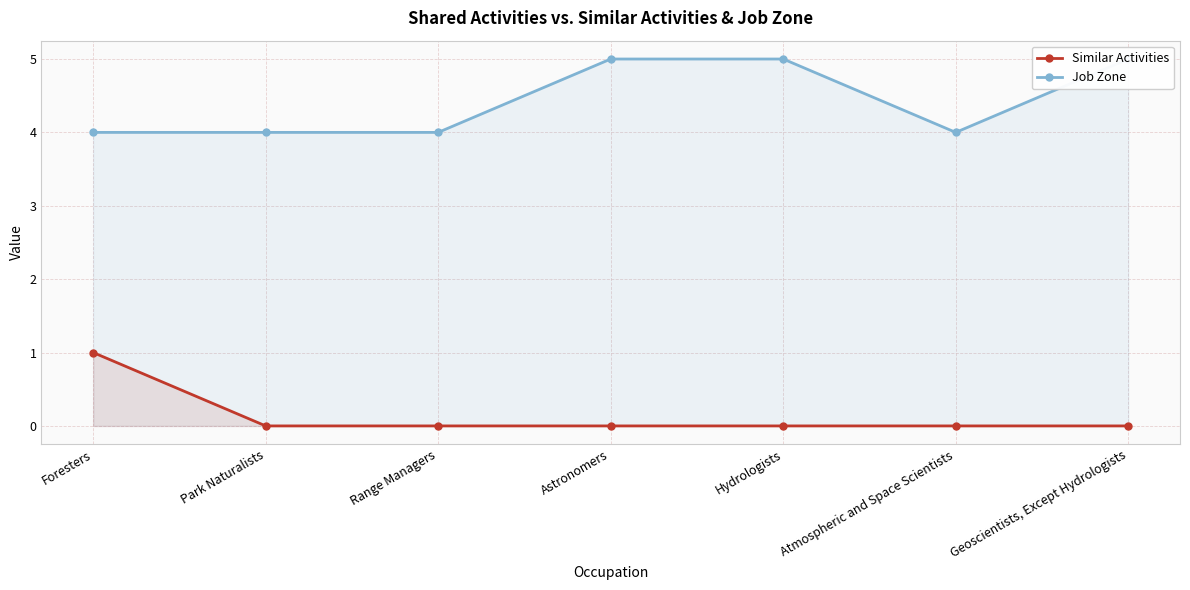

True or false: Job Zone has a value of 4 at Atmospheric and Space Scientists.

True